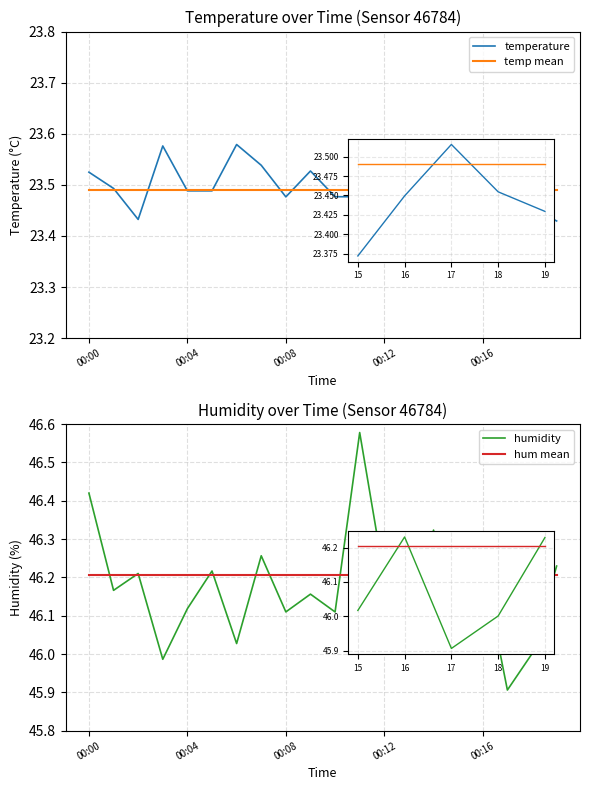

Reading left to right, what are all the values shown in this chart?

temperature: 23.5	23.5	23.4	23.6	23.5	23.5	23.6	23.5	23.5	23.5	23.5	23.5	23.5	23.4	23.4	23.4	23.4	23.5	23.5	23.4
temp mean: 23.5	23.5	23.5	23.5	23.5	23.5	23.5	23.5	23.5	23.5	23.5	23.5	23.5	23.5	23.5	23.5	23.5	23.5	23.5	23.5
humidity: 46.4	46.2	46.2	46.0	46.1	46.2	46.0	46.3	46.1	46.2	46.1	46.6	46.2	46.0	46.3	46.0	46.2	45.9	46.0	46.2
hum mean: 46.2	46.2	46.2	46.2	46.2	46.2	46.2	46.2	46.2	46.2	46.2	46.2	46.2	46.2	46.2	46.2	46.2	46.2	46.2	46.2